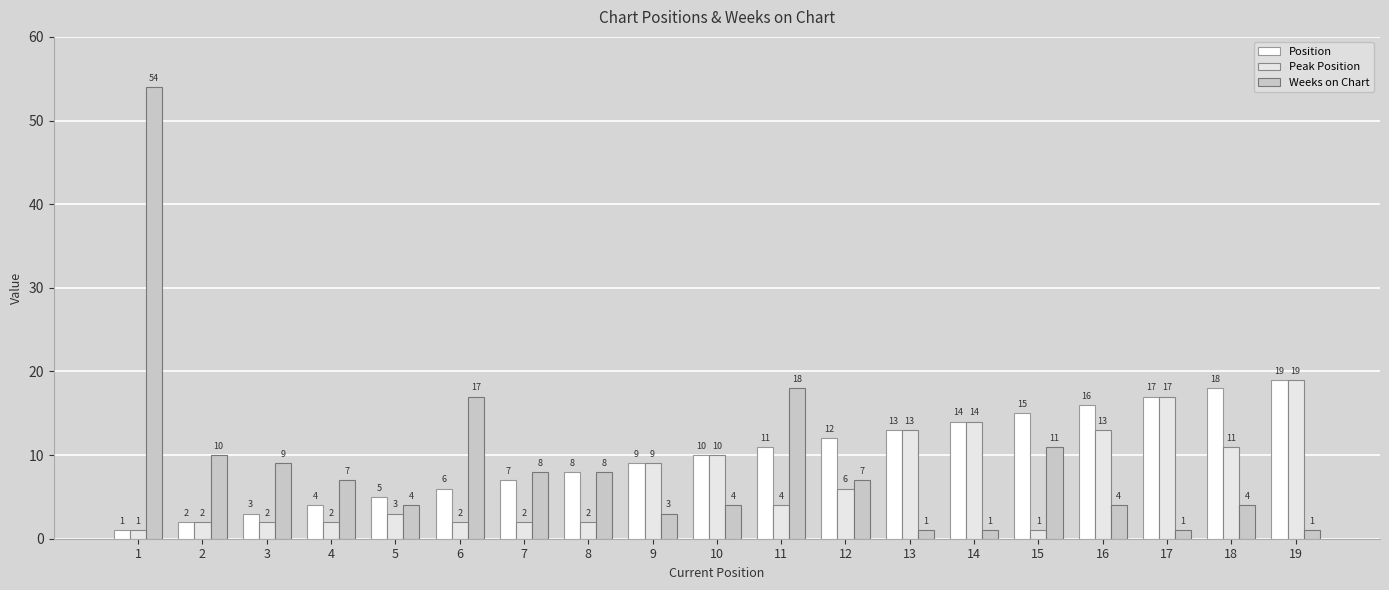

Reading left to right, list all the values displayed in this chart.

Position: 1	2	3	4	5	6	7	8	9	10	11	12	13	14	15	16	17	18	19
Peak Position: 1	2	2	2	3	2	2	2	9	10	4	6	13	14	1	13	17	11	19
Weeks on Chart: 54	10	9	7	4	17	8	8	3	4	18	7	1	1	11	4	1	4	1